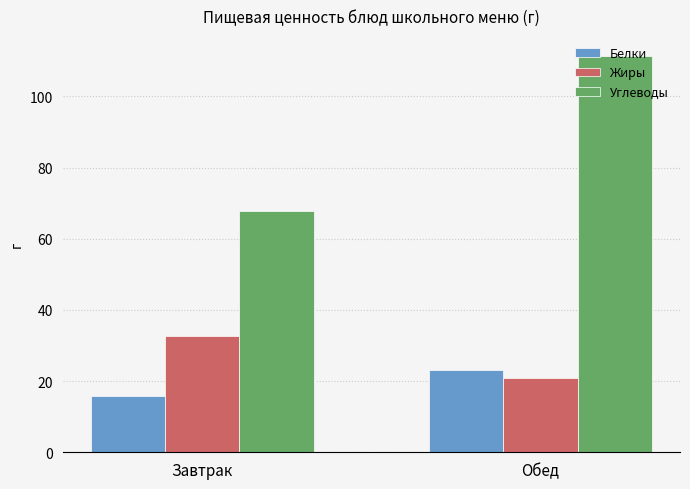

How many groups of bars are there?

2